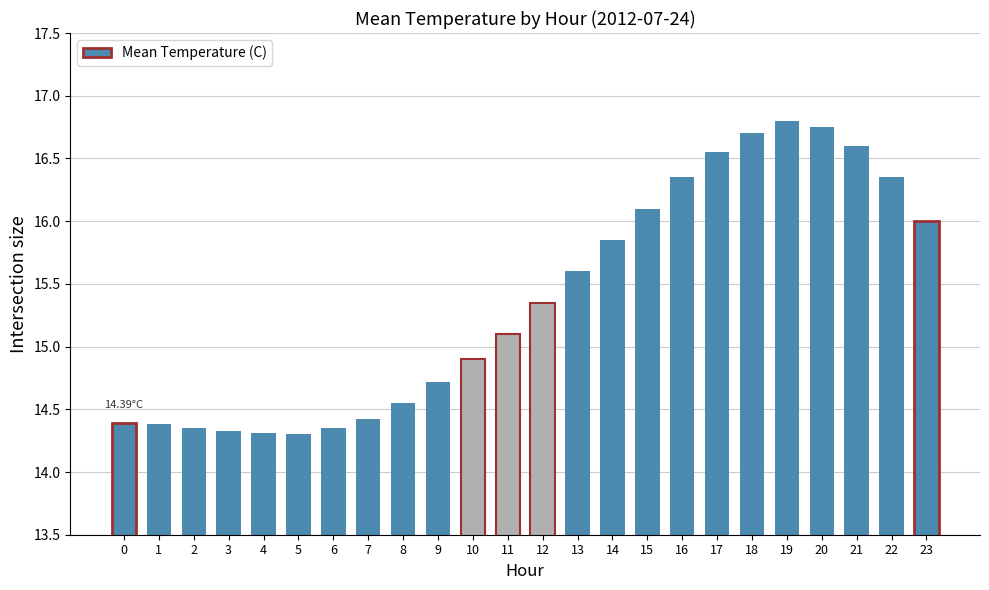

What is the difference between the maximum and second lowest values?

2.5